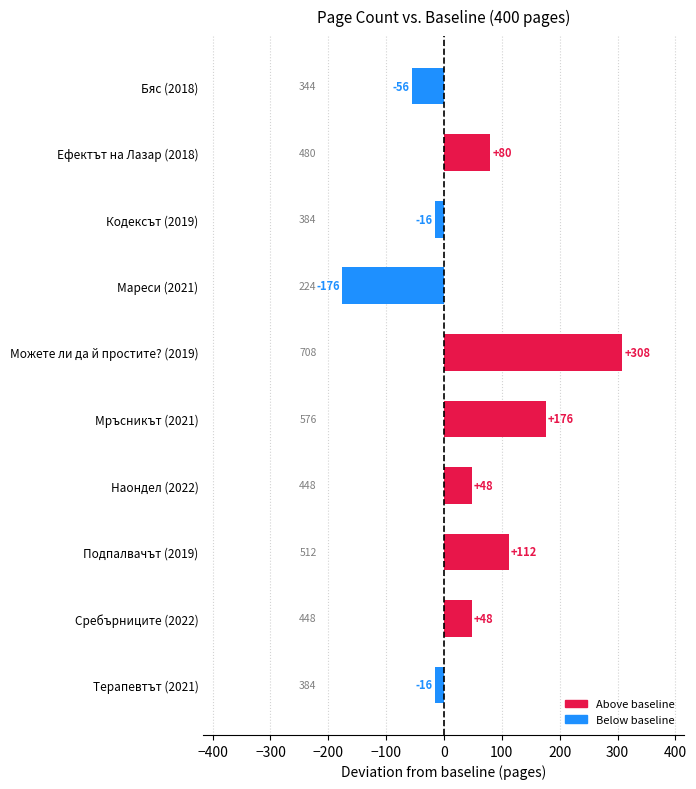

Which label corresponds to the largest value in the chart?

Можете ли да й простите? (2019)